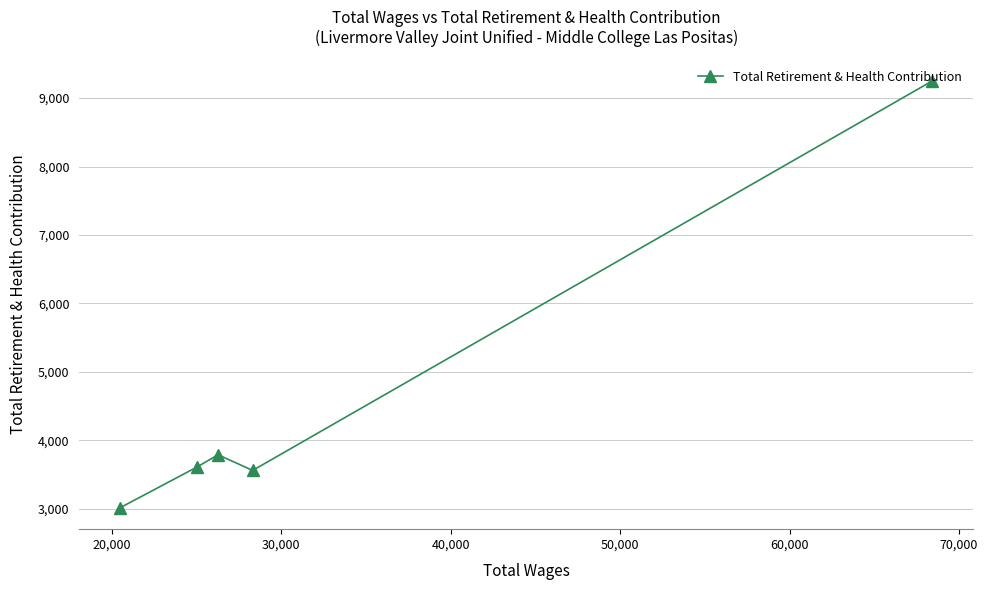

What is the value of the 4th point from the left?

3561